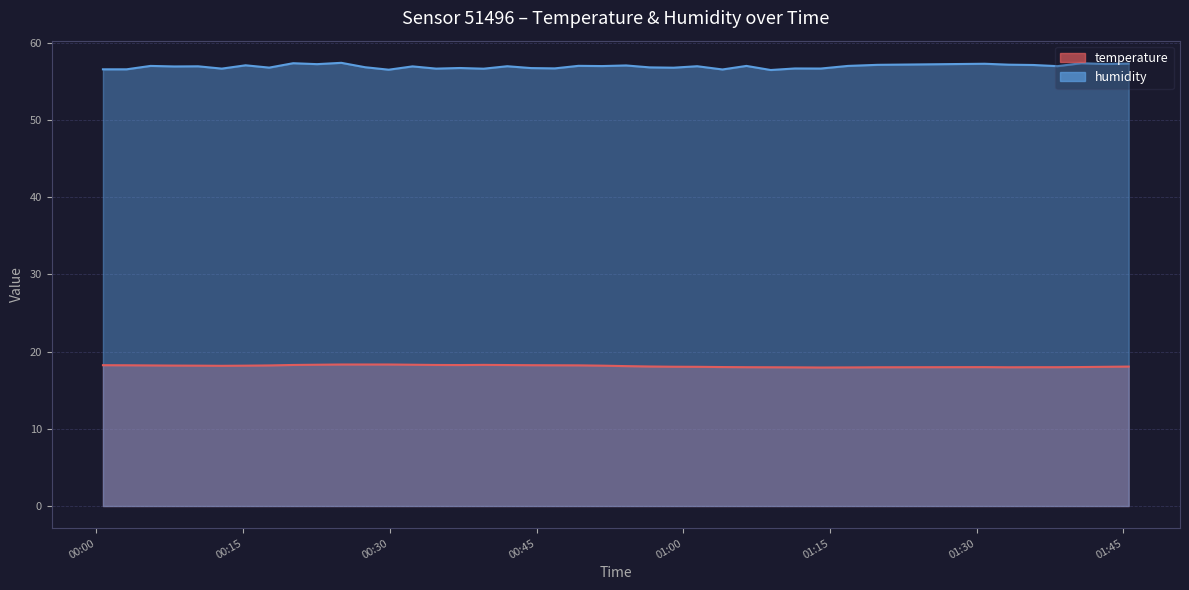

Which series has the largest range (max minus min)?

humidity